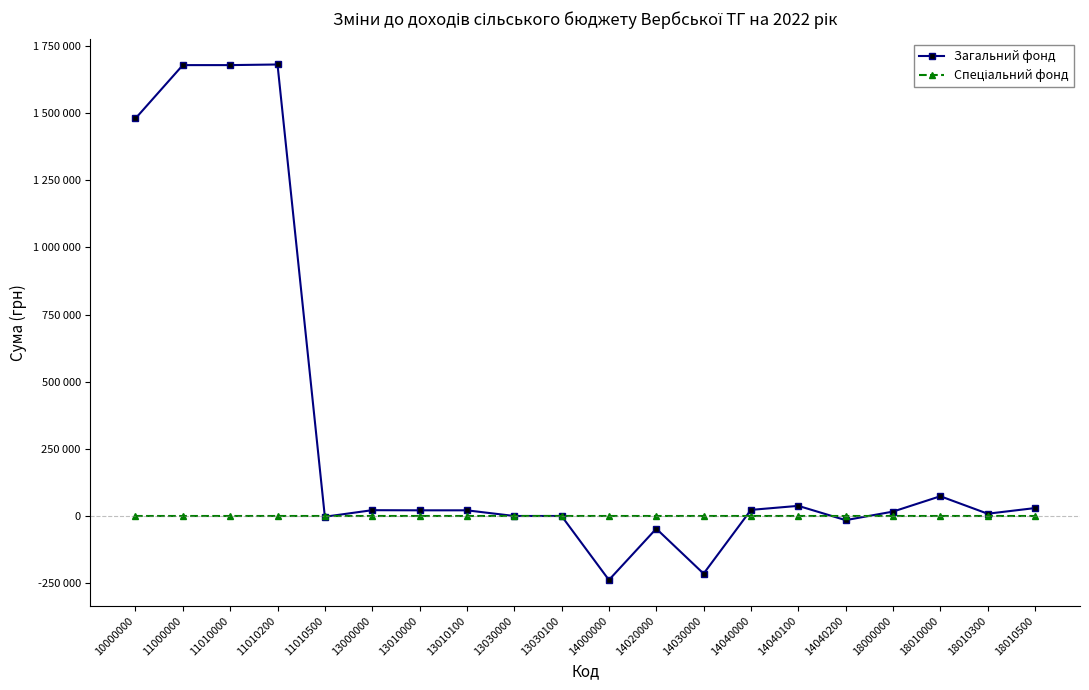

Which category has the highest value across all series?

11010200